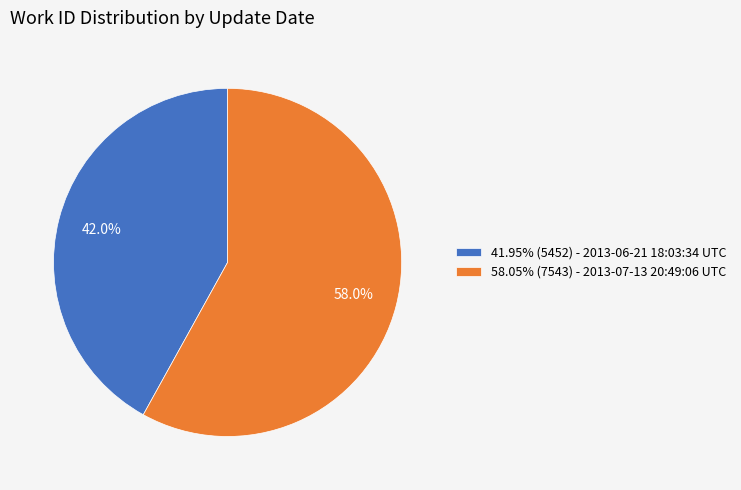

Combined, do 41.95% (5452) - 2013-06-21 18:03:34 UTC and 58.05% (7543) - 2013-07-13 20:49:06 UTC account for over 50%?

Yes